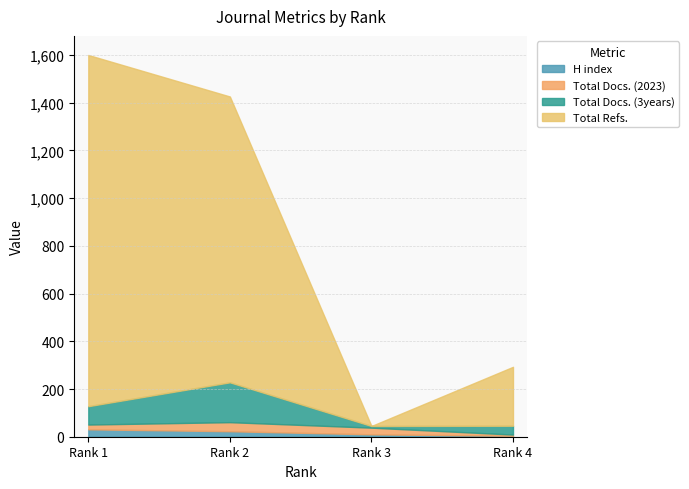

Reading left to right, what are all the values shown in this chart?

H index: 31	23	10	4
Total Docs. (2023): 20	38	28	5
Total Docs. (3years): 77	167	7	37
Total Refs.: 1472	1198	0	247